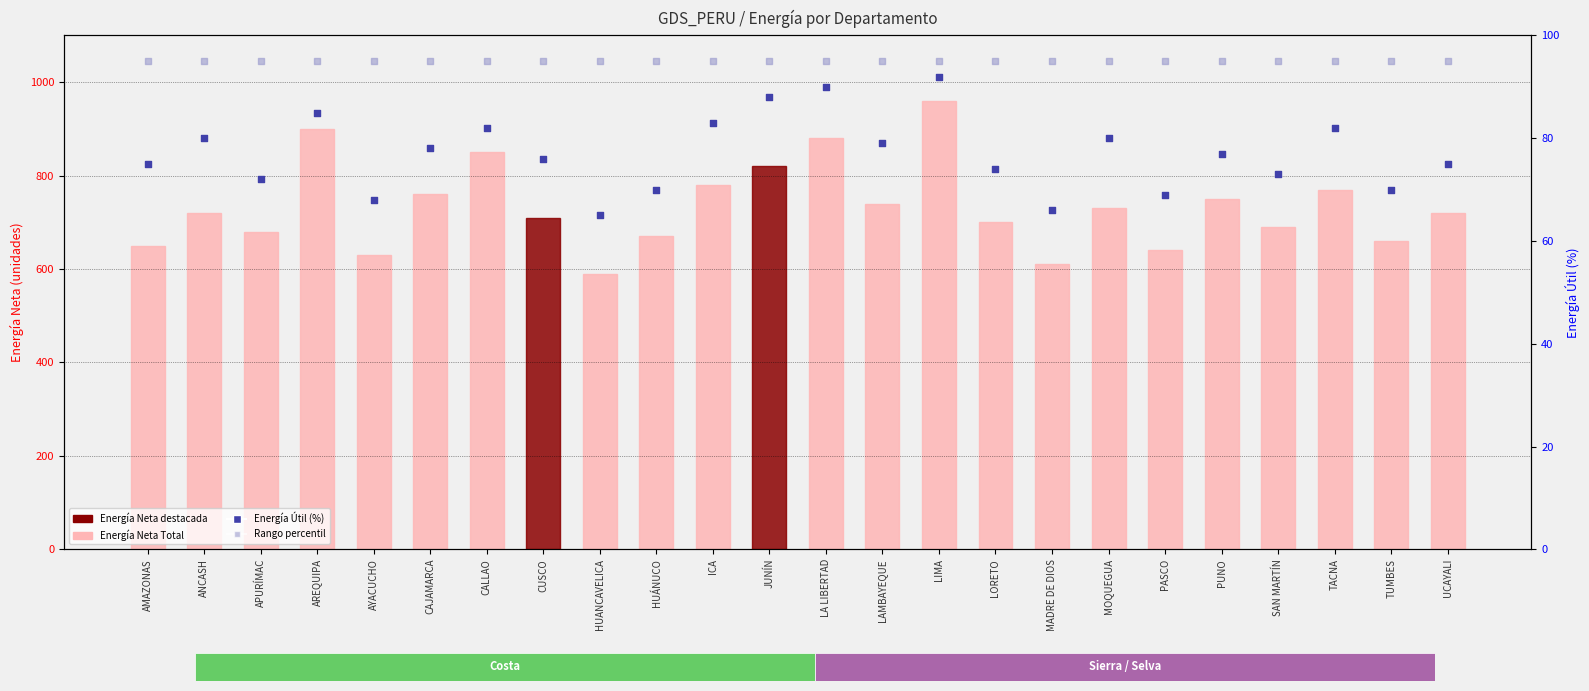

Which series has the largest total across all categories?

Energía Neta (Total)